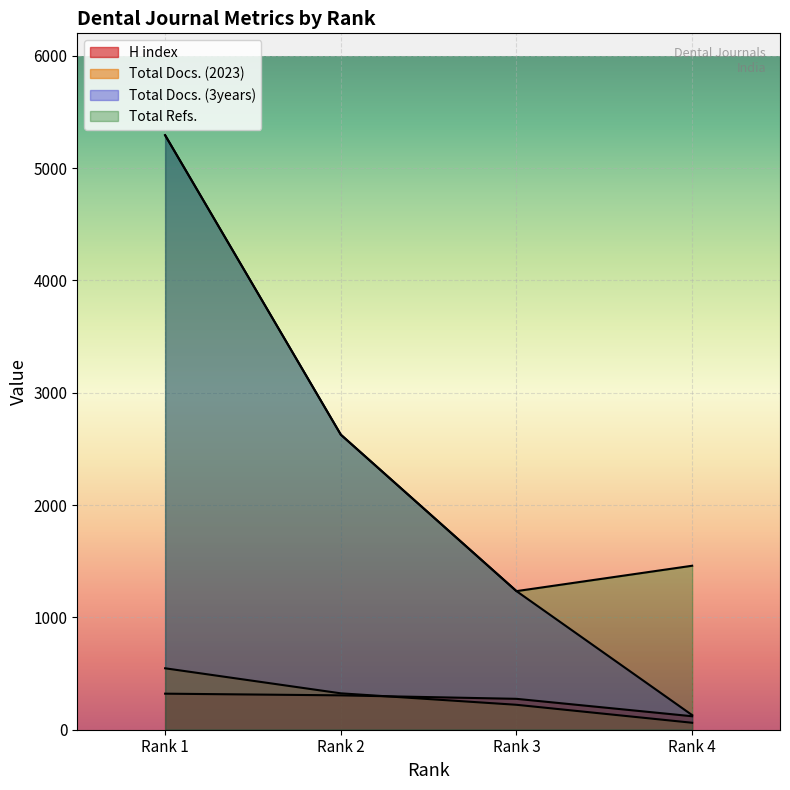

At which label does Total Refs. first exceed 2627?

Rank 1